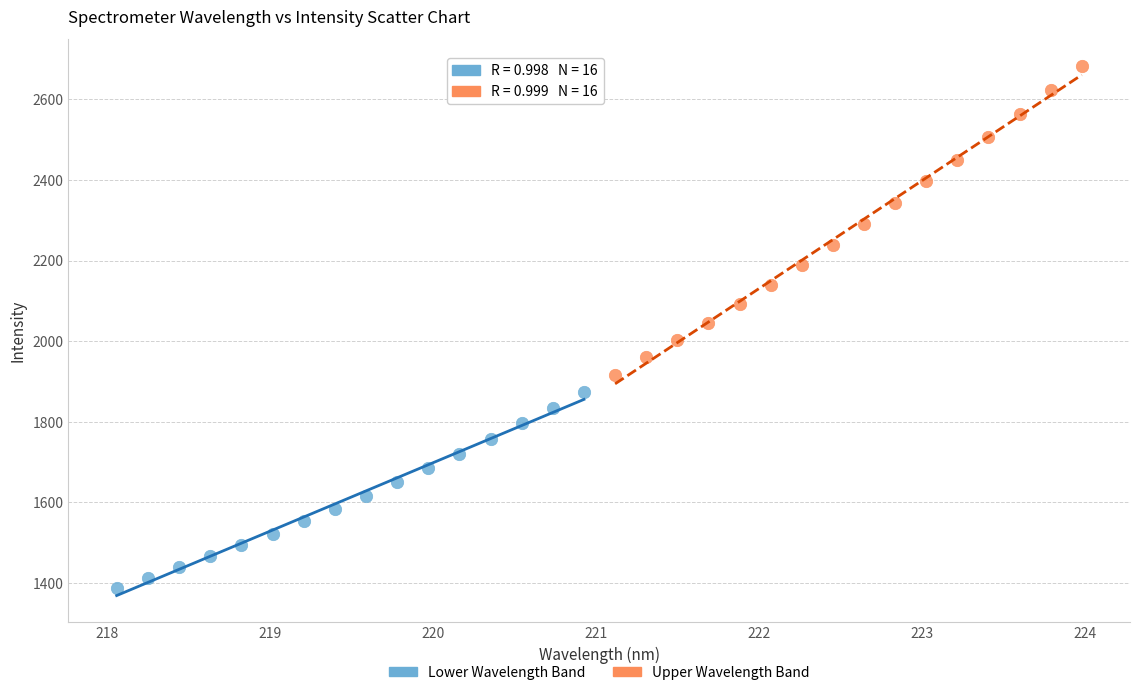

Which series has the largest Y range (max minus min)?

Upper Wavelength Band